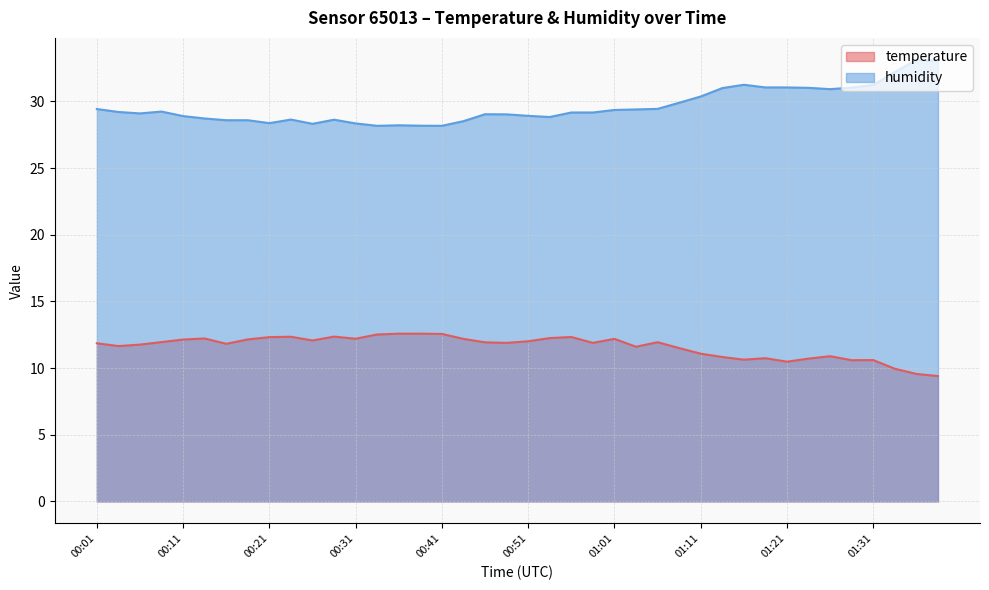

Is it true that temperature equals 11.9 at 00:48?

True